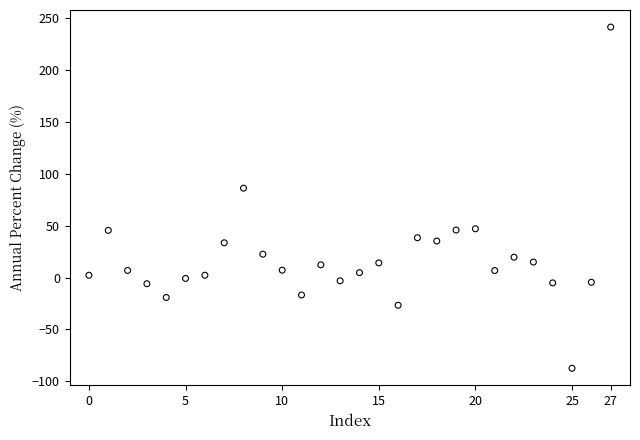

What is the range of Y values (max minus min)?

329.3